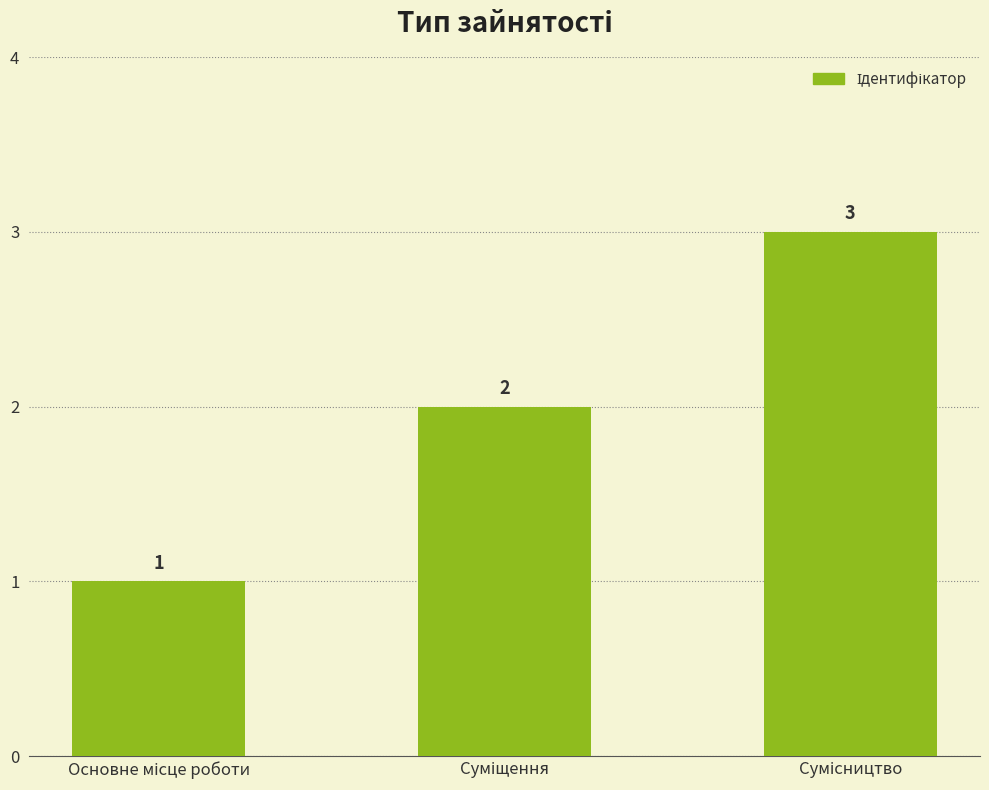

What is the maximum value shown in the chart?

3